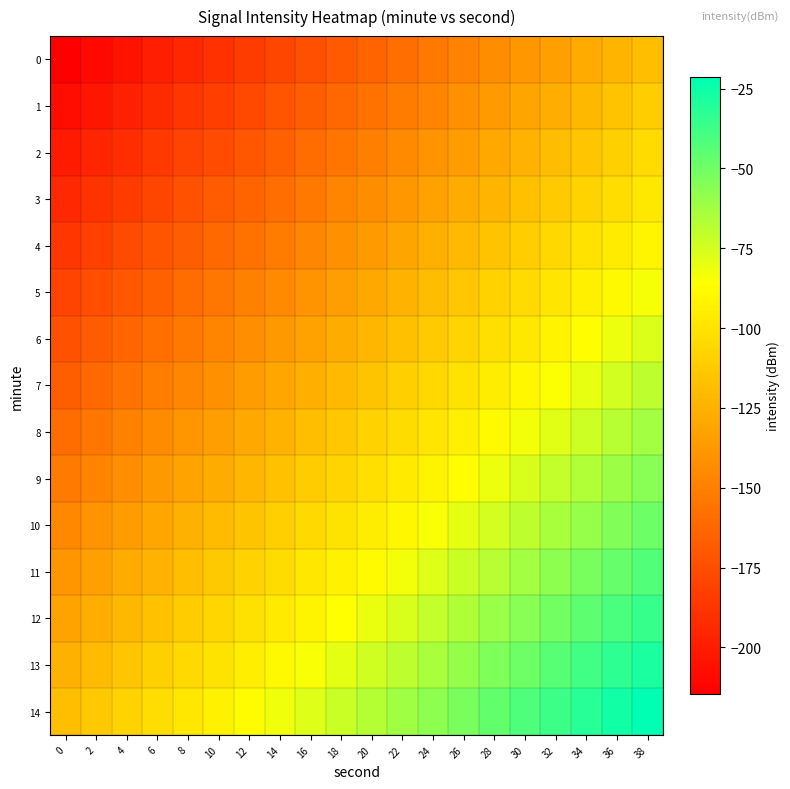

Reading left to right, transcribe all the data shown in this chart.

0: 0=-214.5	2=-209.5	4=-204.4	6=-199.3	8=-194.2	10=-189.1	12=-184.0	14=-179.0	16=-173.9	18=-168.8	20=-163.7	22=-158.6	24=-153.6	26=-148.5	28=-143.4	30=-138.3	32=-133.2	34=-128.2	36=-123.1	38=-118.0
1: 0=-207.6	2=-202.6	4=-197.5	6=-192.4	8=-187.3	10=-182.2	12=-177.1	14=-172.1	16=-167.0	18=-161.9	20=-156.8	22=-151.7	24=-146.7	26=-141.6	28=-136.5	30=-131.4	32=-126.3	34=-121.3	36=-116.2	38=-111.1
2: 0=-200.7	2=-195.7	4=-190.6	6=-185.5	8=-180.4	10=-175.3	12=-170.3	14=-165.2	16=-160.1	18=-155.0	20=-149.9	22=-144.8	24=-139.8	26=-134.7	28=-129.6	30=-124.5	32=-119.4	34=-114.4	36=-109.3	38=-104.2
3: 0=-193.8	2=-188.8	4=-183.7	6=-178.6	8=-173.5	10=-168.4	12=-163.4	14=-158.3	16=-153.2	18=-148.1	20=-143.0	22=-138.0	24=-132.9	26=-127.8	28=-122.7	30=-117.6	32=-112.5	34=-107.5	36=-102.4	38=-97.3
4: 0=-186.9	2=-181.9	4=-176.8	6=-171.7	8=-166.6	10=-161.5	12=-156.5	14=-151.4	16=-146.3	18=-141.2	20=-136.1	22=-131.1	24=-126.0	26=-120.9	28=-115.8	30=-110.7	32=-105.7	34=-100.6	36=-95.5	38=-90.4
5: 0=-180.1	2=-175.0	4=-169.9	6=-164.8	8=-159.7	10=-154.6	12=-149.6	14=-144.5	16=-139.4	18=-134.3	20=-129.2	22=-124.2	24=-119.1	26=-114.0	28=-108.9	30=-103.8	32=-98.8	34=-93.7	36=-88.6	38=-83.5
6: 0=-173.2	2=-168.1	4=-163.0	6=-157.9	8=-152.8	10=-147.8	12=-142.7	14=-137.6	16=-132.5	18=-127.4	20=-122.3	22=-117.3	24=-112.2	26=-107.1	28=-102.0	30=-96.9	32=-91.9	34=-86.8	36=-81.7	38=-76.6
7: 0=-166.3	2=-161.2	4=-156.1	6=-151.0	8=-145.9	10=-140.9	12=-135.8	14=-130.7	16=-125.6	18=-120.5	20=-115.5	22=-110.4	24=-105.3	26=-100.2	28=-95.1	30=-90.0	32=-85.0	34=-79.9	36=-74.8	38=-69.7
8: 0=-159.4	2=-154.3	4=-149.2	6=-144.1	8=-139.0	10=-134.0	12=-128.9	14=-123.8	16=-118.7	18=-113.6	20=-108.6	22=-103.5	24=-98.4	26=-93.3	28=-88.2	30=-83.2	32=-78.1	34=-73.0	36=-67.9	38=-62.8
9: 0=-152.5	2=-147.4	4=-142.3	6=-137.2	8=-132.1	10=-127.1	12=-122.0	14=-116.9	16=-111.8	18=-106.7	20=-101.7	22=-96.6	24=-91.5	26=-86.4	28=-81.3	30=-76.3	32=-71.2	34=-66.1	36=-61.0	38=-55.9
10: 0=-145.6	2=-140.5	4=-135.4	6=-130.3	8=-125.3	10=-120.2	12=-115.1	14=-110.0	16=-104.9	18=-99.8	20=-94.8	22=-89.7	24=-84.6	26=-79.5	28=-74.4	30=-69.4	32=-64.3	34=-59.2	36=-54.1	38=-49.0
11: 0=-138.7	2=-133.6	4=-128.5	6=-123.4	8=-118.4	10=-113.3	12=-108.2	14=-103.1	16=-98.0	18=-93.0	20=-87.9	22=-82.8	24=-77.7	26=-72.6	28=-67.5	30=-62.5	32=-57.4	34=-52.3	36=-47.2	38=-42.1
12: 0=-131.8	2=-126.7	4=-121.6	6=-116.5	8=-111.5	10=-106.4	12=-101.3	14=-96.2	16=-91.1	18=-86.1	20=-81.0	22=-75.9	24=-70.8	26=-65.7	28=-60.6	30=-55.6	32=-50.5	34=-45.4	36=-40.3	38=-35.2
13: 0=-124.9	2=-119.8	4=-114.7	6=-109.6	8=-104.6	10=-99.5	12=-94.4	14=-89.3	16=-84.2	18=-79.2	20=-74.1	22=-69.0	24=-63.9	26=-58.8	28=-53.8	30=-48.7	32=-43.6	34=-38.5	36=-33.4	38=-28.3
14: 0=-118.0	2=-112.9	4=-107.8	6=-102.7	8=-97.7	10=-92.6	12=-87.5	14=-82.4	16=-77.3	18=-72.3	20=-67.2	22=-62.1	24=-57.0	26=-51.9	28=-46.9	30=-41.8	32=-36.7	34=-31.6	36=-26.5	38=-21.5